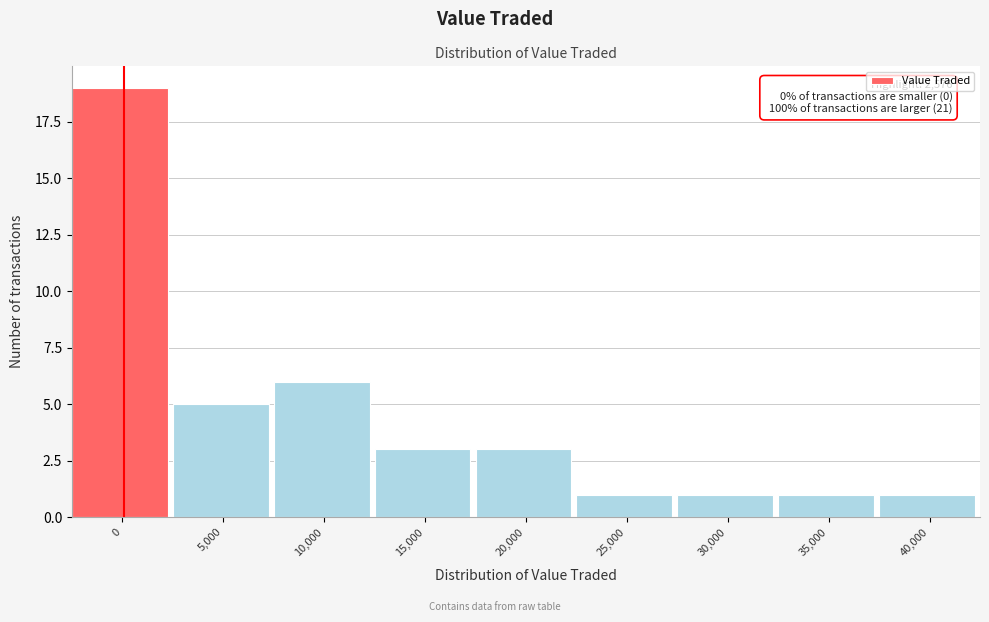

Reading right to left, what are all the values shown in this chart?

1	1	1	1	3	3	6	5	19